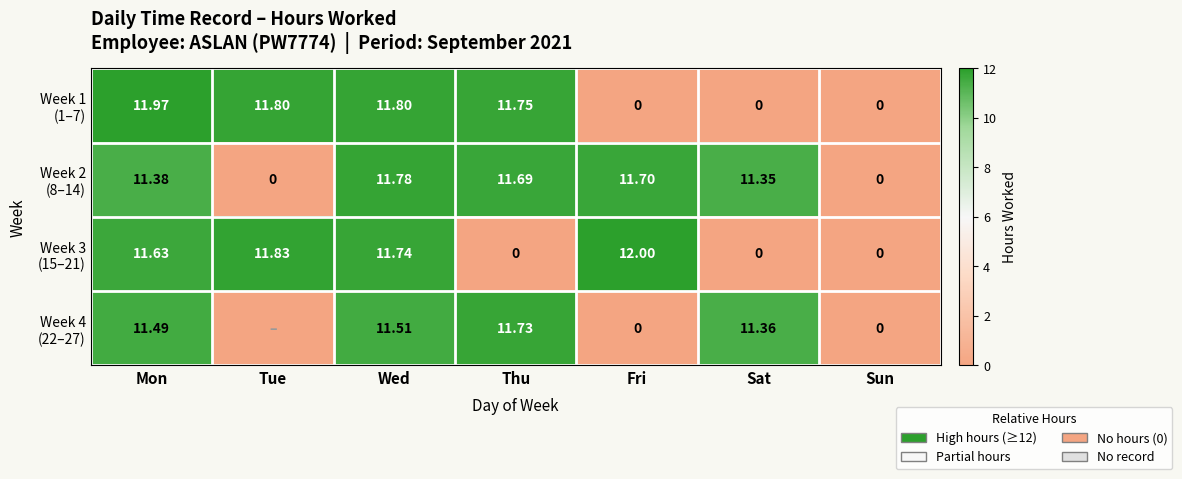

Count the number of data series in this chart.

4